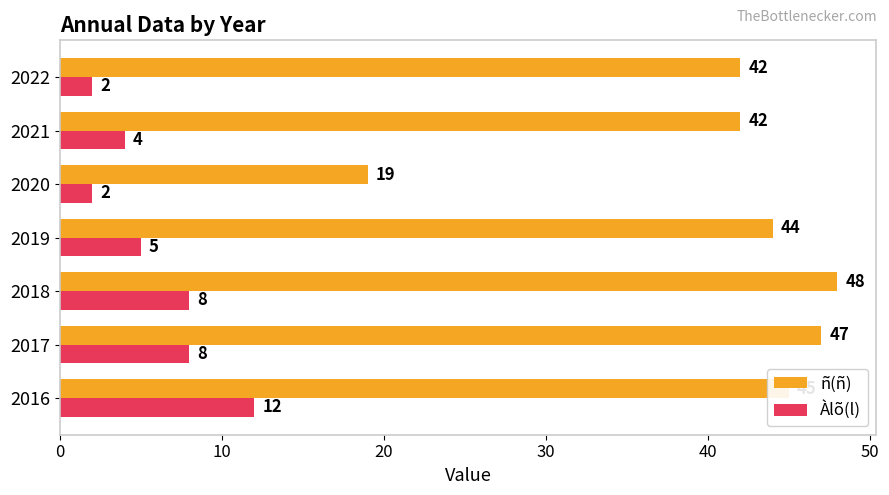

What is the highest value of the ñ(ñ) series?

48